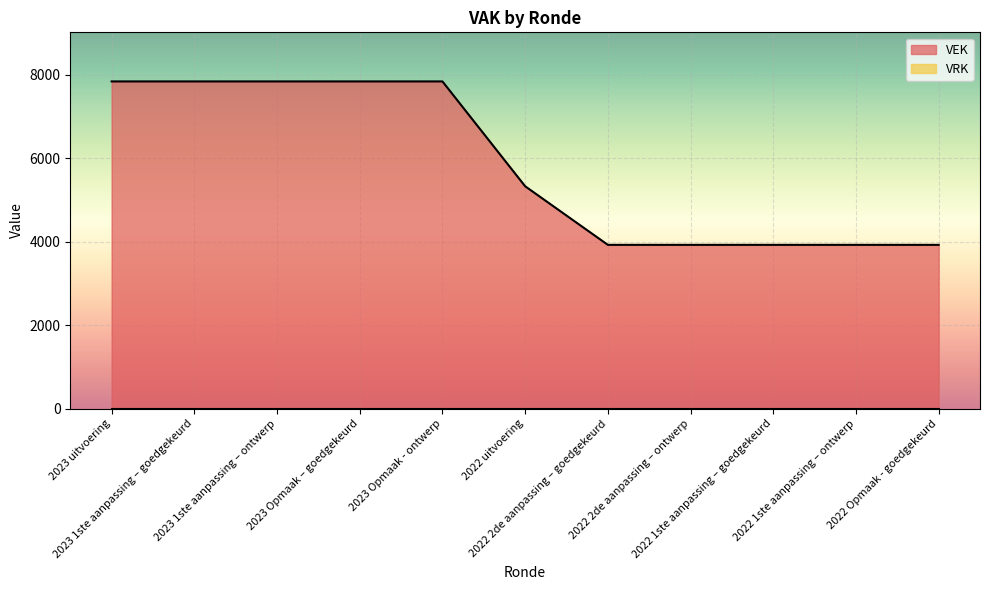

The chart shows a value of 13638 at 2023 Opmaak – goedgekeurd. True or false?

False